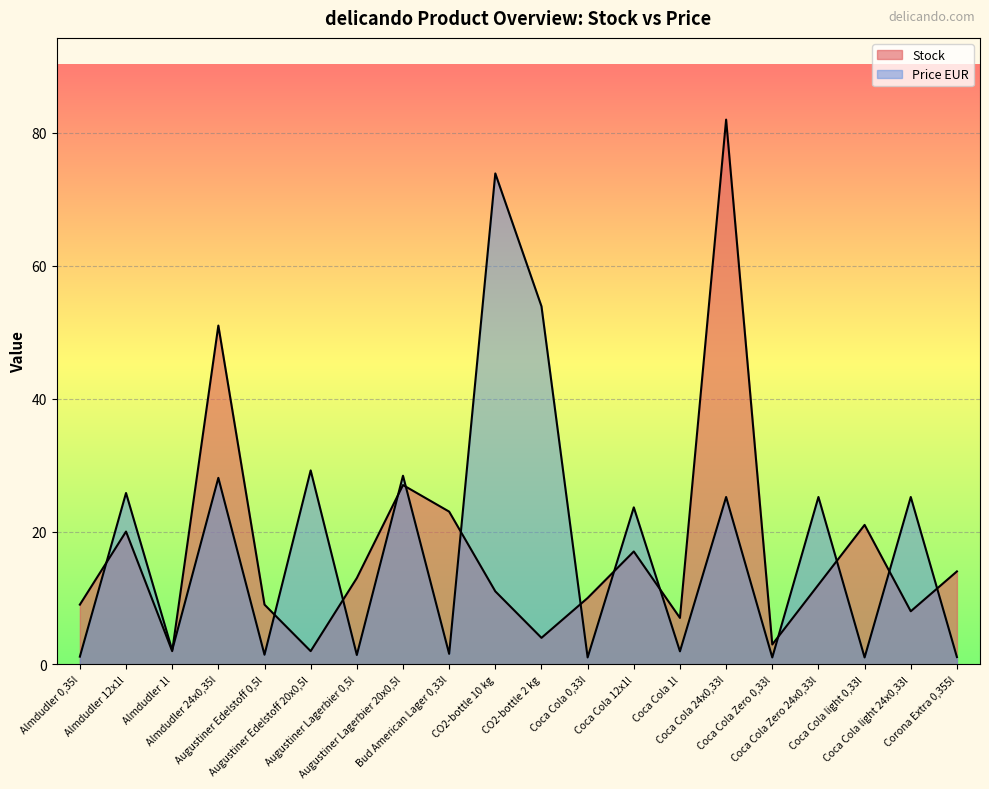

How many values in the Stock series exceed 12?

9